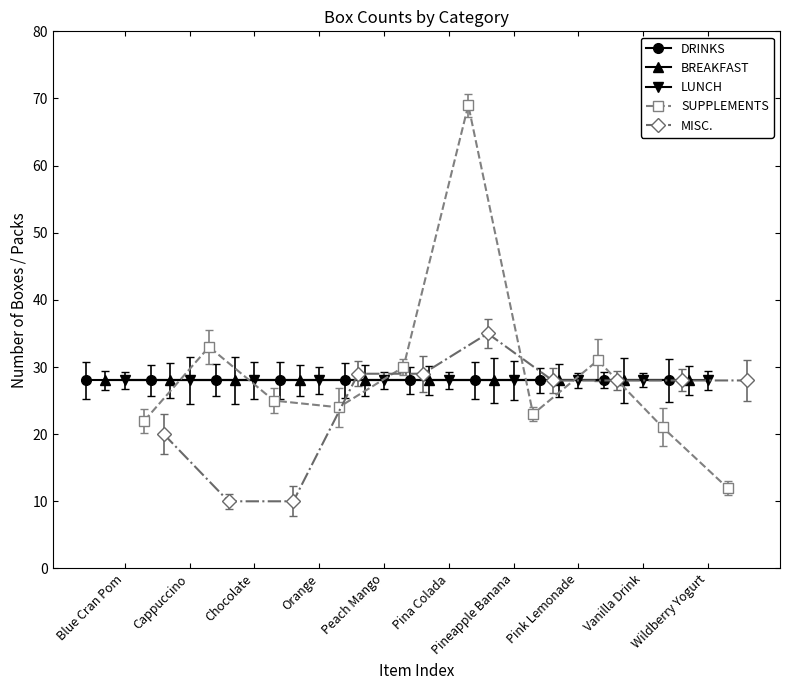

True or false: LUNCH has more than 2 interior local peaks.

False